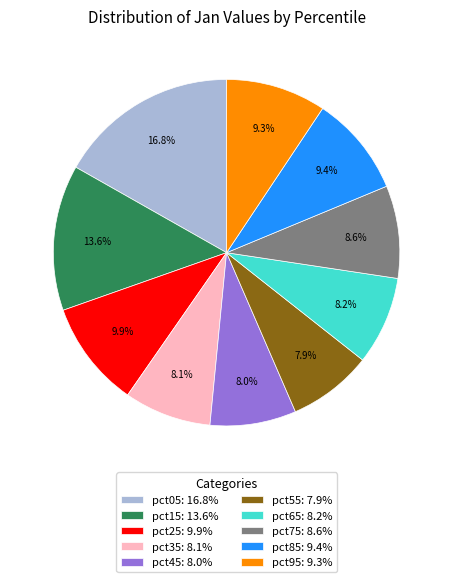

What is the largest slice in the pie chart?

pct05